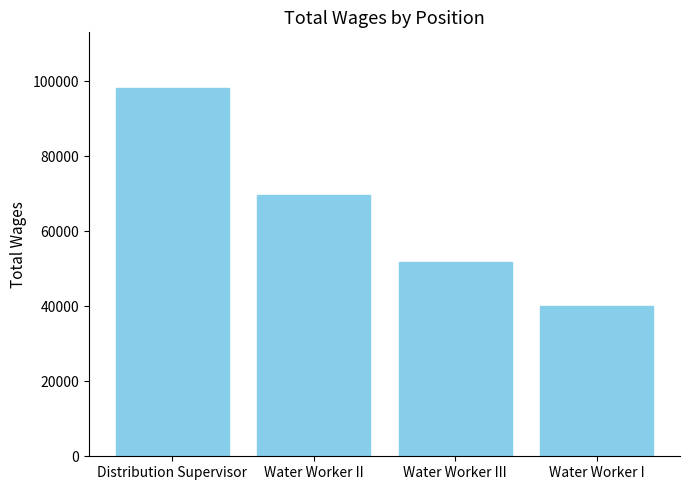

Reading right to left, extract all data points from this chart.

40064	51784	69604	98269